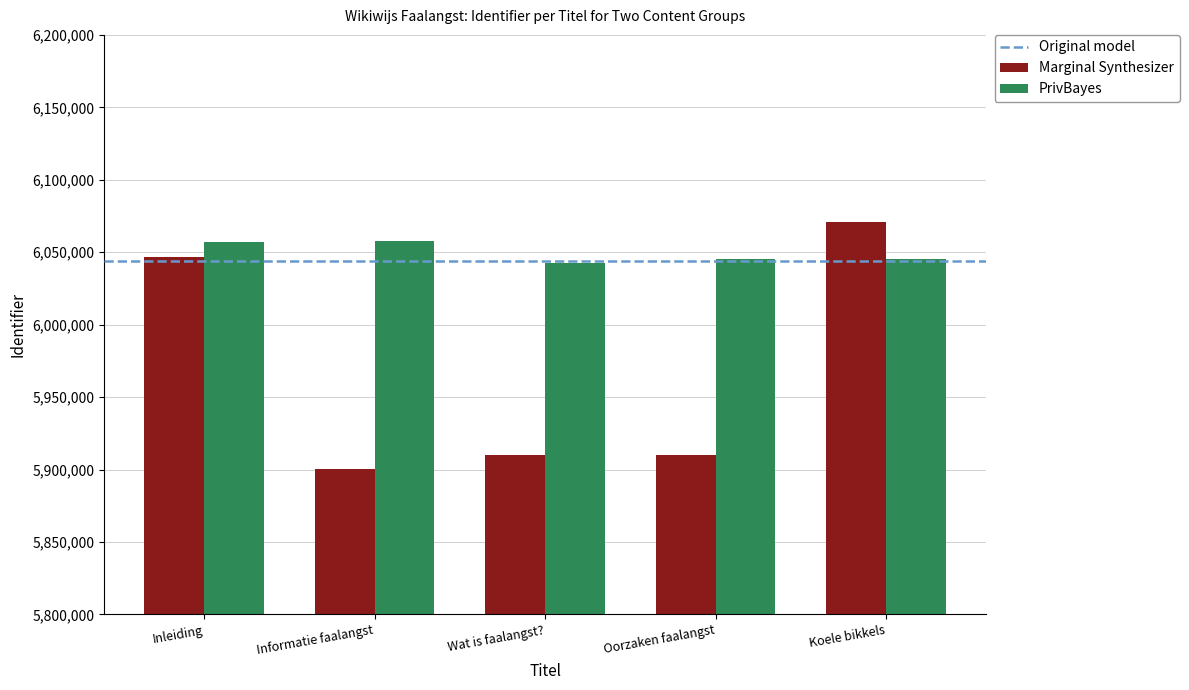

Which series has the largest total across all categories?

PrivBayes